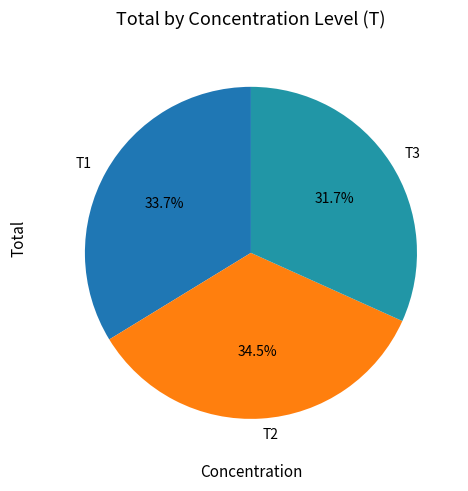

Which category has the smallest portion of the pie?

T3